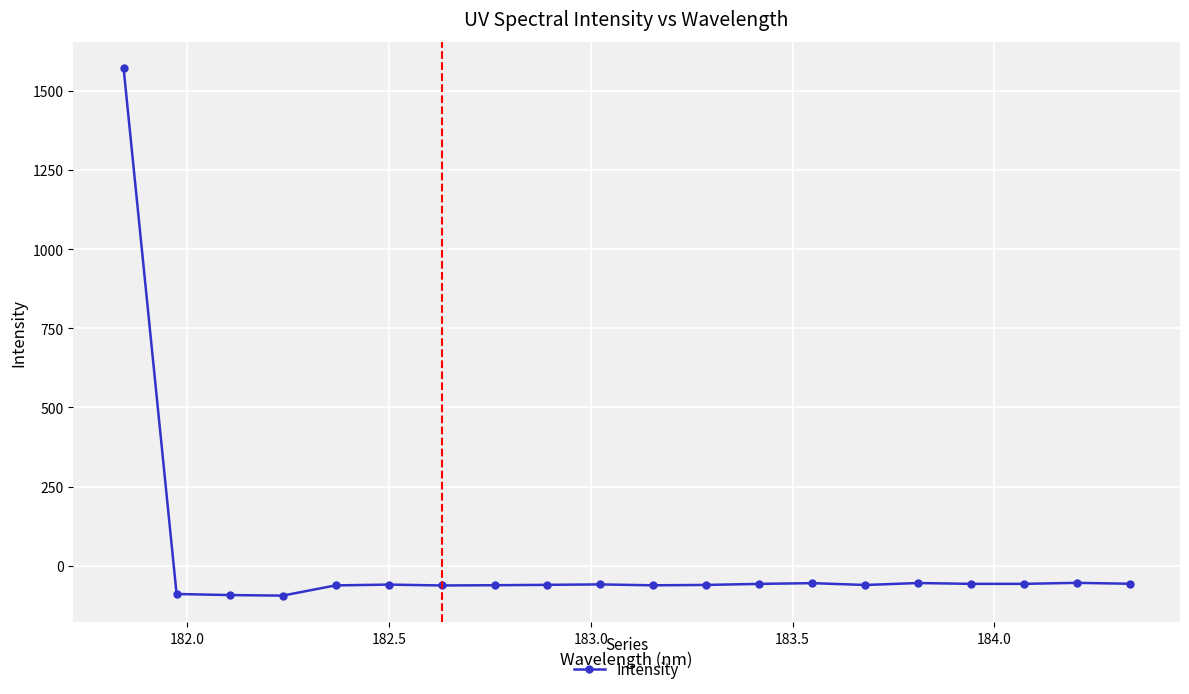

How many lines are shown in the chart?

1